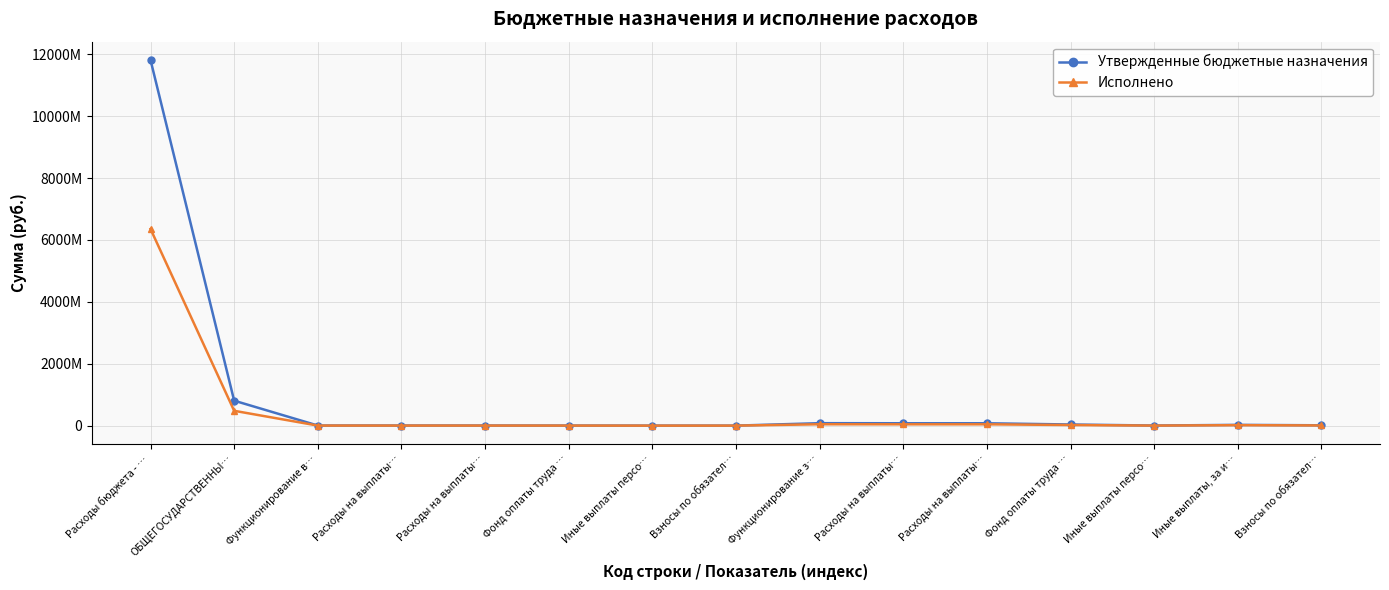

What are all the series names shown in the legend?

Утвержденные бюджетные назначения, Исполнено